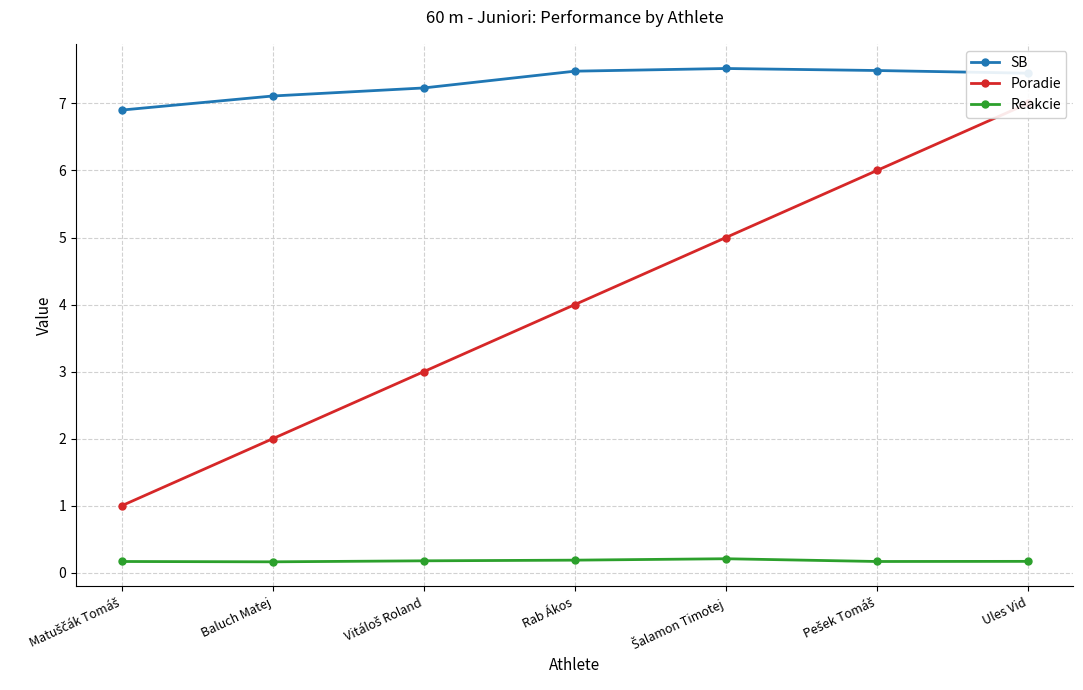

True or false: Reakcie and Poradie cross at least once.

False